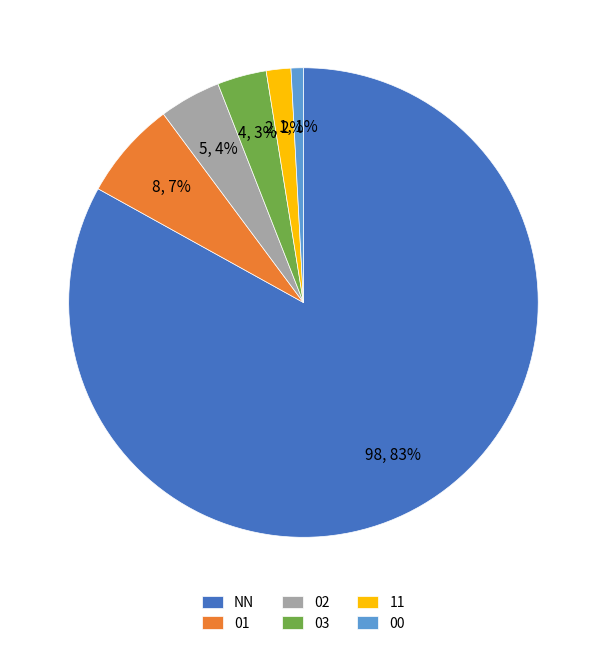

Which has a higher value, 11 or 00?

11